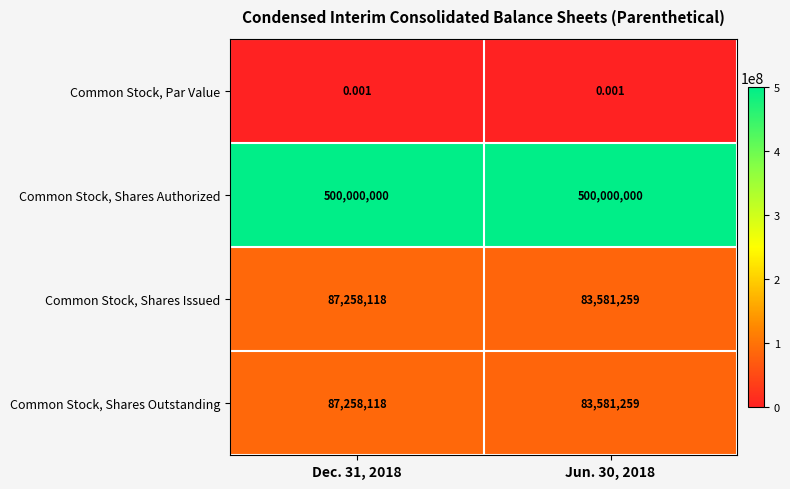

Is the value of Common Stock, Shares Issued at Jun. 30, 2018 greater than the value of Common Stock, Par Value at Jun. 30, 2018?

Yes